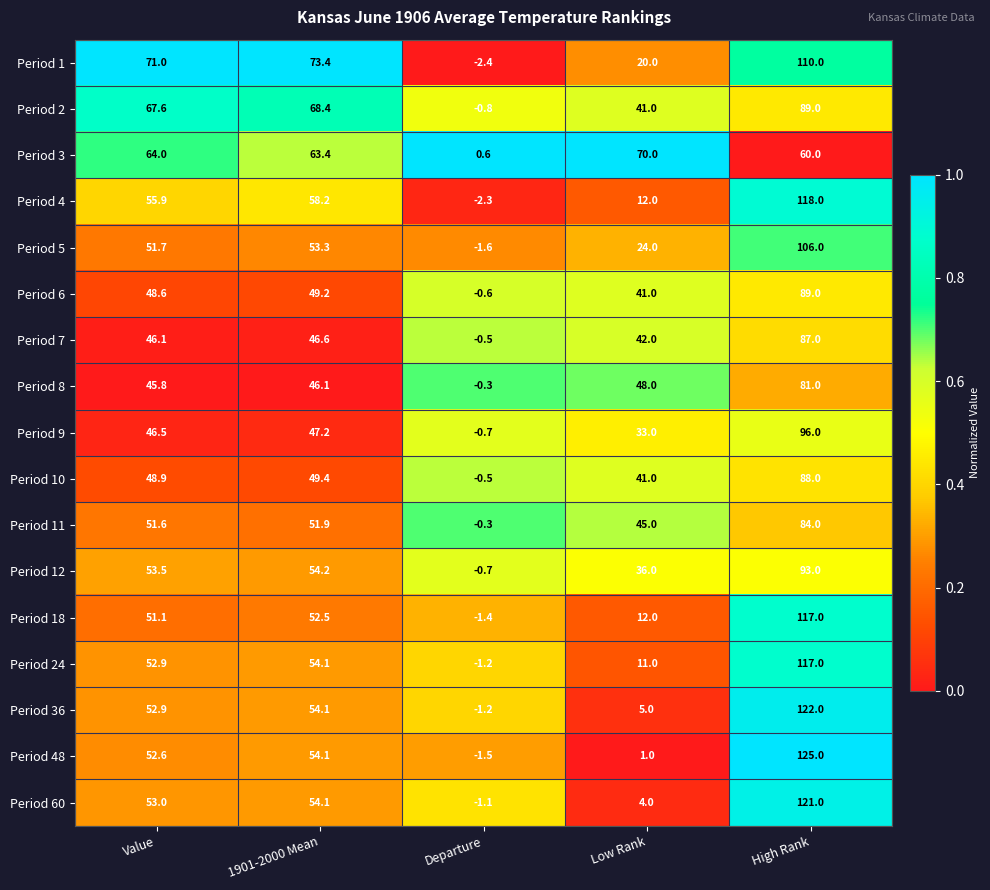

Is it true that Period 48 equals -1.5 at Departure?

True